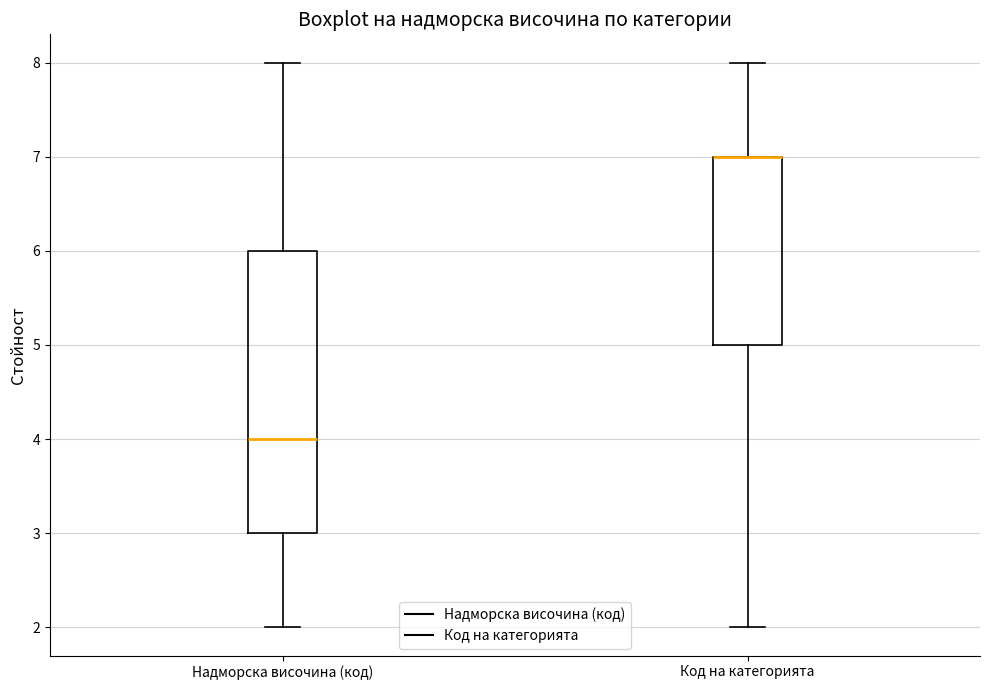

Which box is the tallest, from its lower edge to its upper edge?

Надморска височина (код)